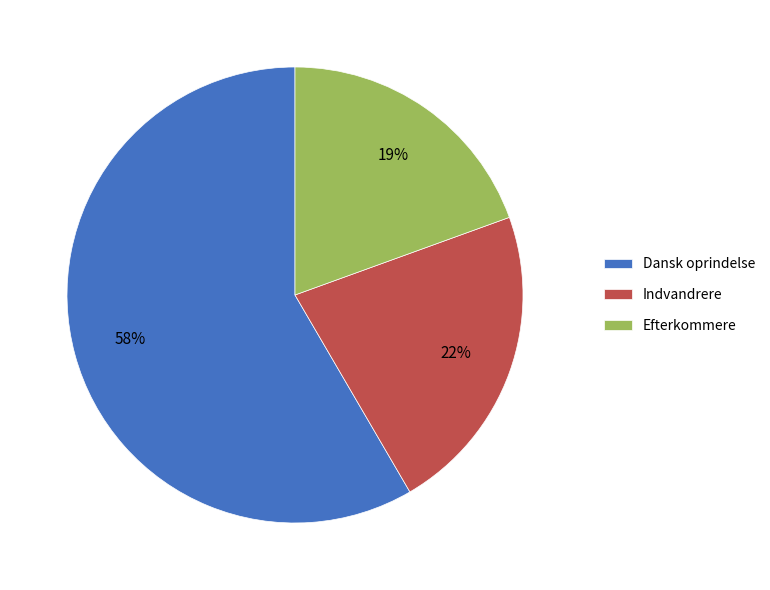

What is the largest slice in the pie chart?

Dansk oprindelse